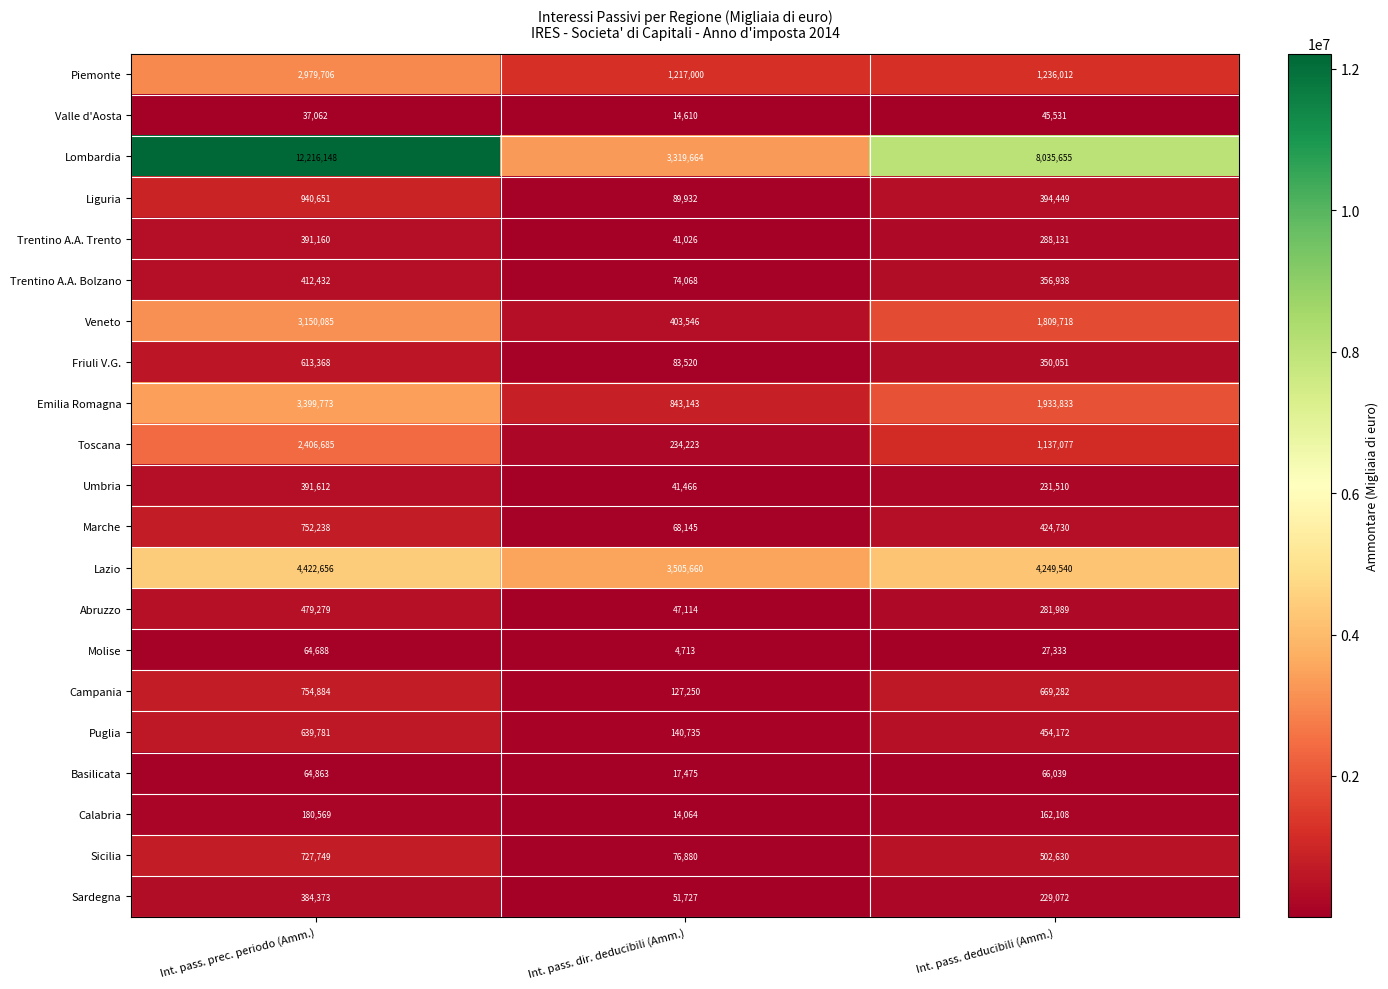

What is the spread (max minus min) of values at Int. pass. prec. periodo (Amm.)?

12179086